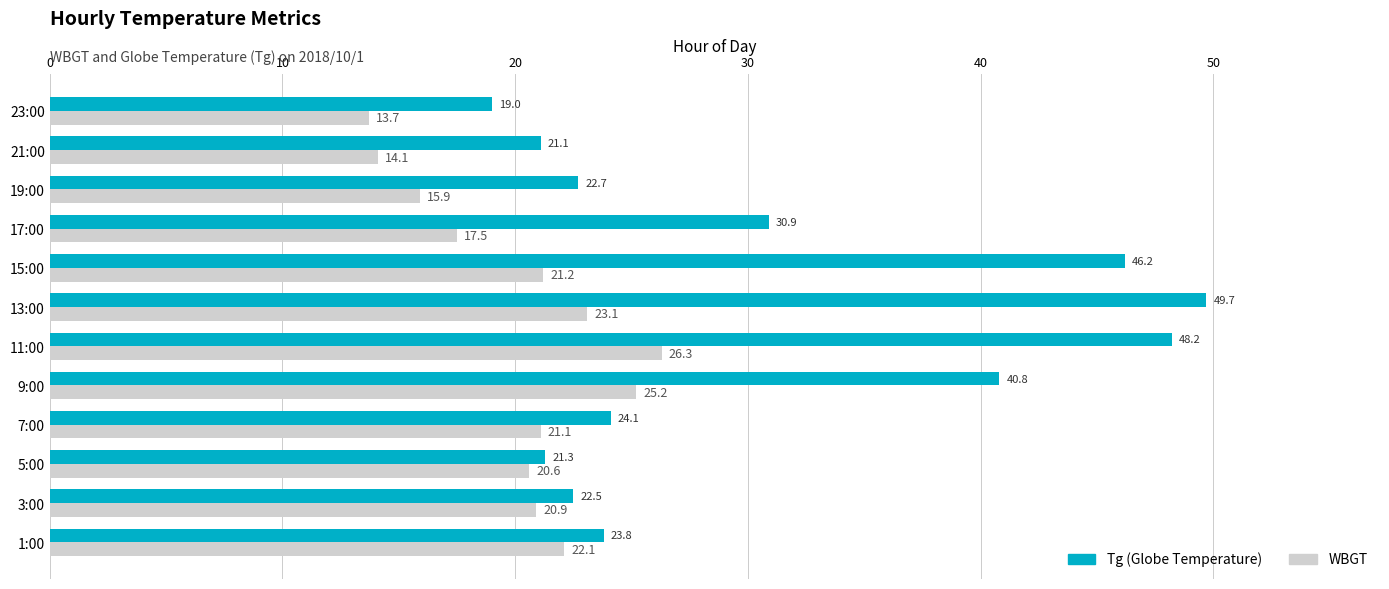

At which category does the chart reach its peak across all series?

13:00